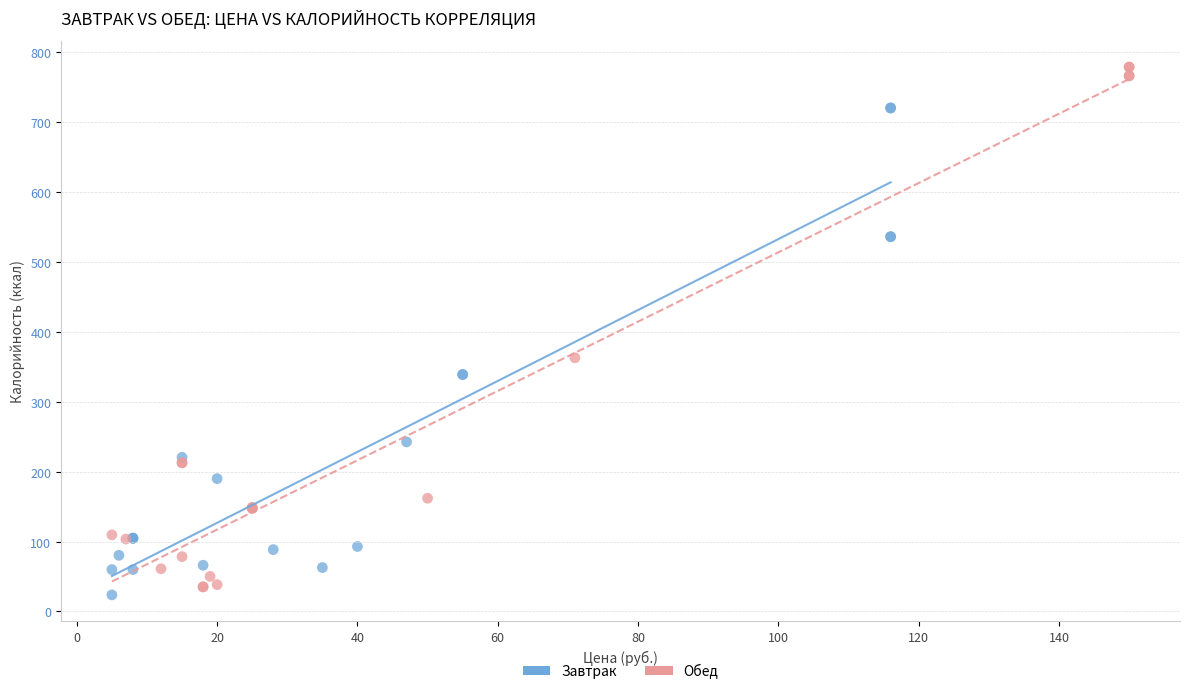

Which series reaches the maximum Y coordinate?

Обед